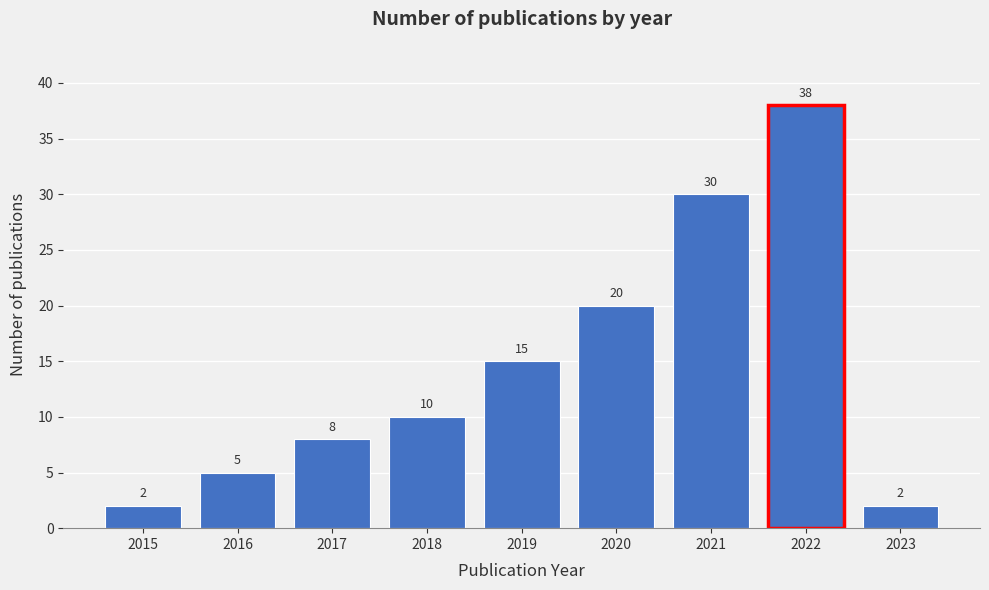

Reading left to right, what are all the values shown in this chart?

2015=2	2016=5	2017=8	2018=10	2019=15	2020=20	2021=30	2022=38	2023=2